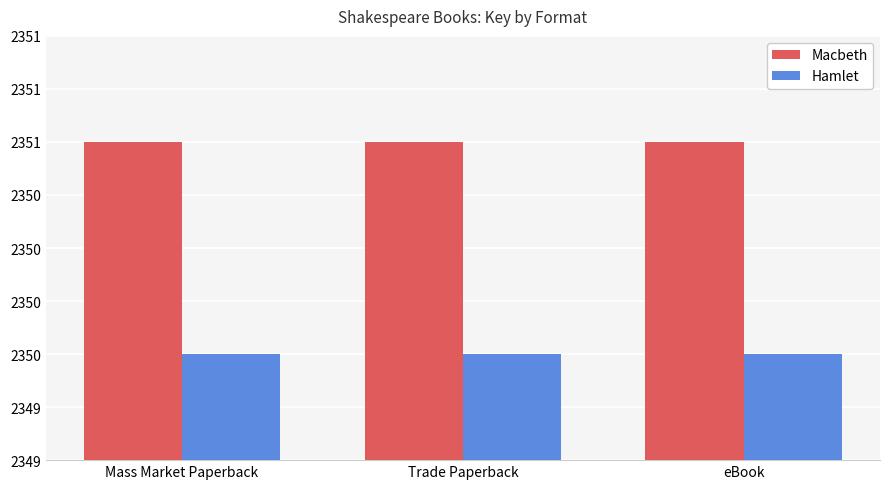

At which category is the sum across all series the highest?

Mass Market Paperback